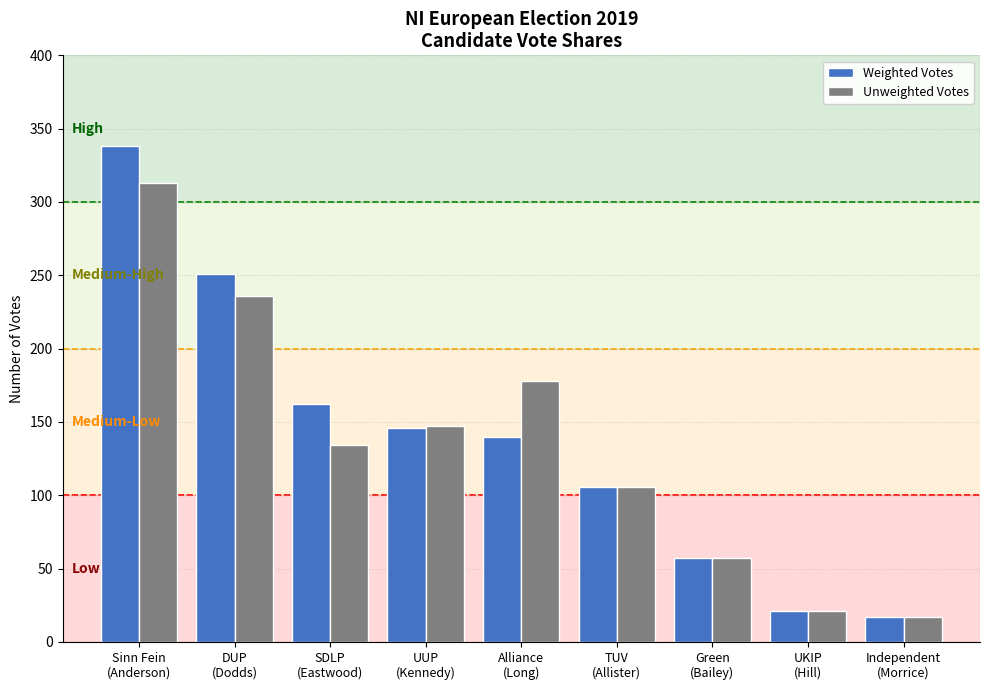

Reading right to left, what are all the values shown in this chart?

Weighted Votes: 17	21	57	106	140	146	162	251	338
Unweighted Votes: 17	21	57	106	178	147	134	236	313